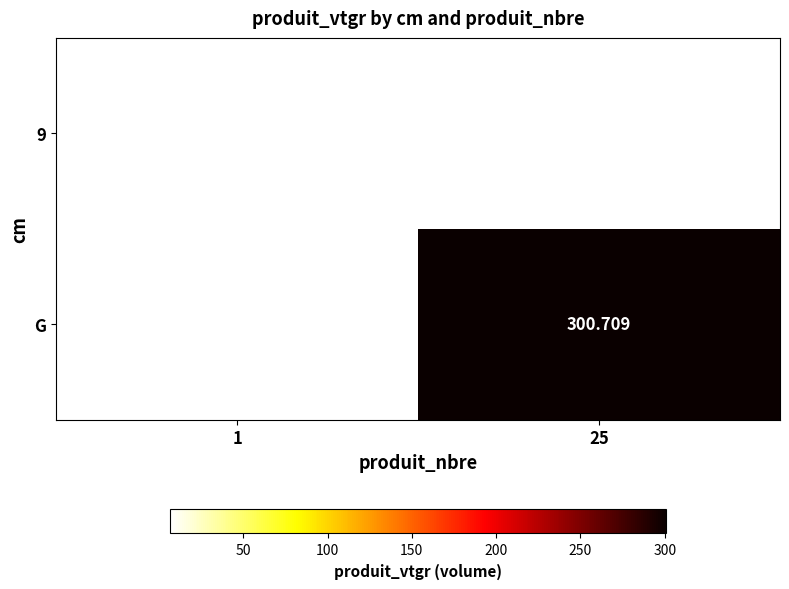

The value of G at 25 is 433.6. True or false?

False